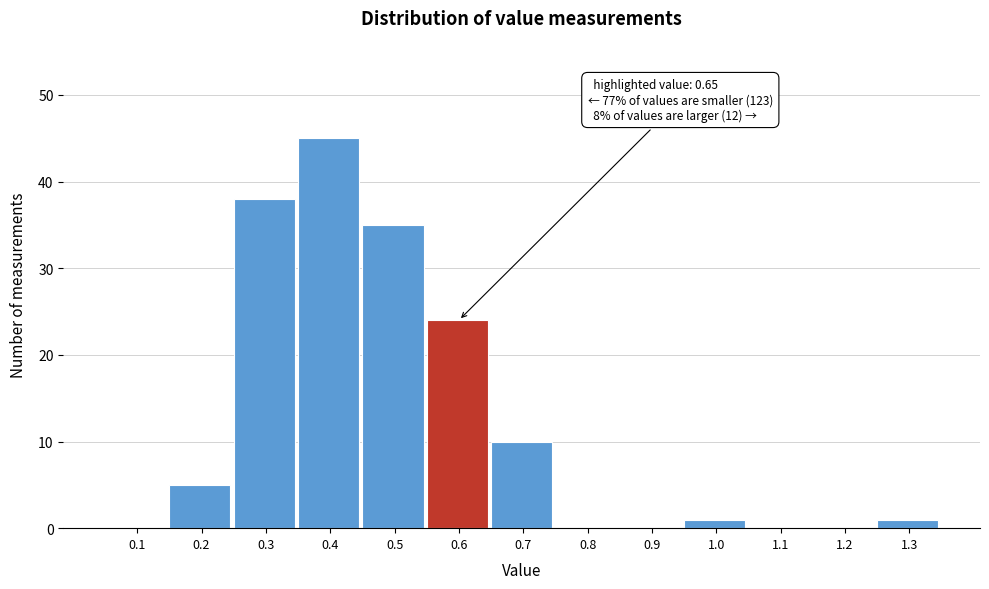

Reading left to right, list all the values displayed in this chart.

0.1=0	0.2=5	0.3=38	0.4=45	0.5=35	0.6=24	0.7=10	0.8=0	0.9=0	1.0=1	1.1=0	1.2=0	1.3=1